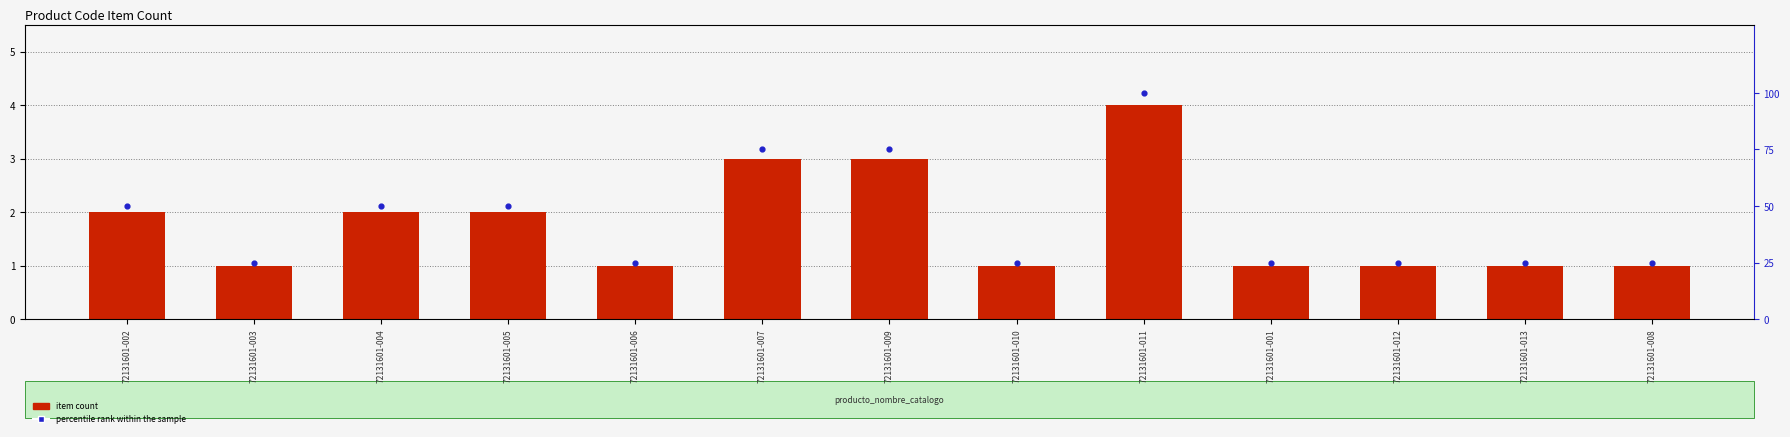

What are all the series names shown in the legend?

item count, percentile rank within the sample